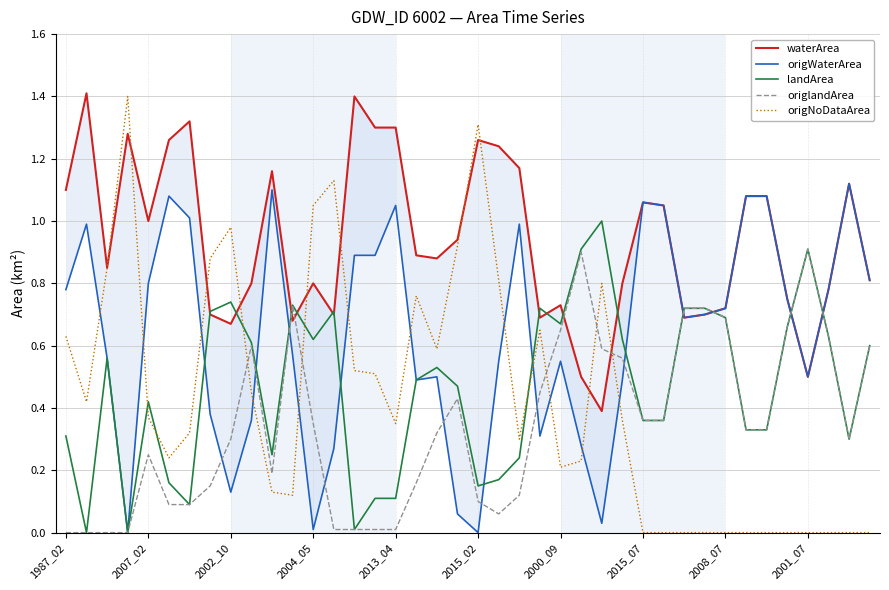

True or false: waterArea and origWaterArea cross at least once.

False